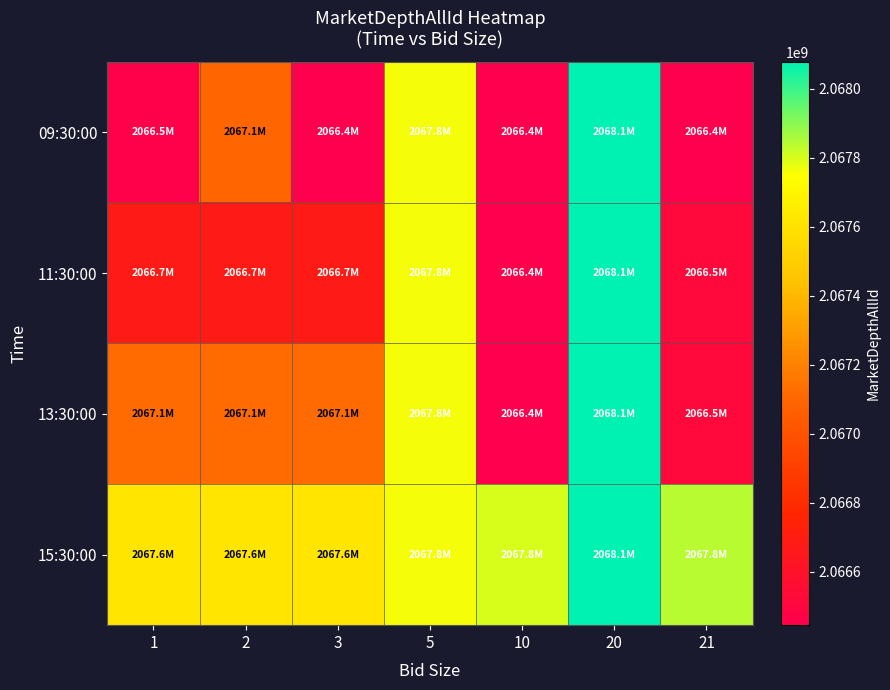

Reading left to right, transcribe all the data shown in this chart.

09:30:00: 1=2066453166	2=2067097547	3=2066447294	5=2067766054	10=2066447294	20=2068079114	21=2066445164
11:30:00: 1=2066683562	2=2066684456	3=2066684456	5=2067766054	10=2066447294	20=2068079114	21=2066515630
13:30:00: 1=2067117453	2=2067117451	3=2067117451	5=2067766054	10=2066447294	20=2068079114	21=2066515630
15:30:00: 1=2067622451	2=2067622500	3=2067622500	5=2067766054	10=2067802617	20=2068079114	21=2067836908